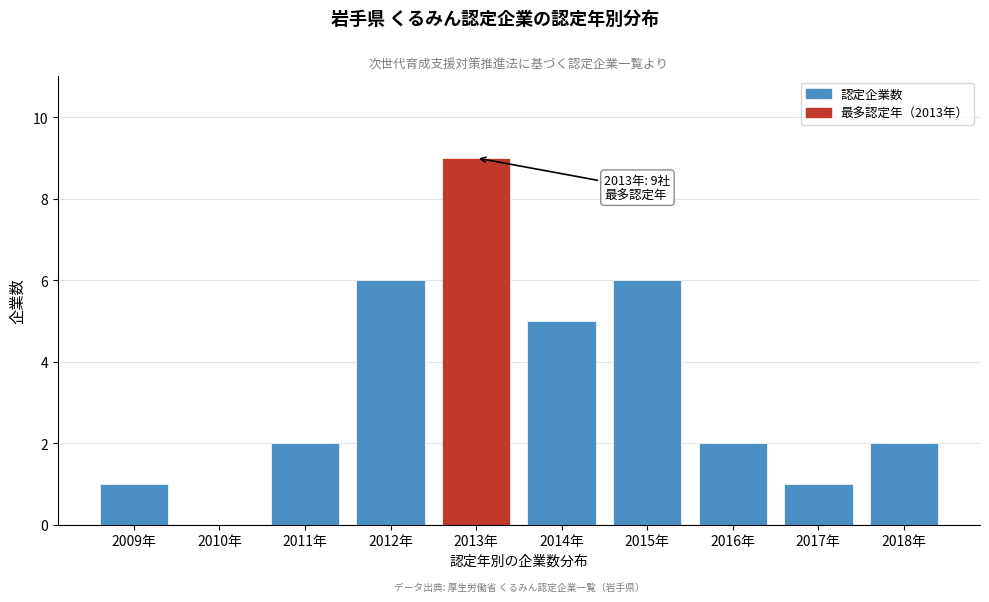

Reading left to right, what are all the values shown in this chart?

2009年=1	2010年=0	2011年=2	2012年=6	2013年=9	2014年=5	2015年=6	2016年=2	2017年=1	2018年=2